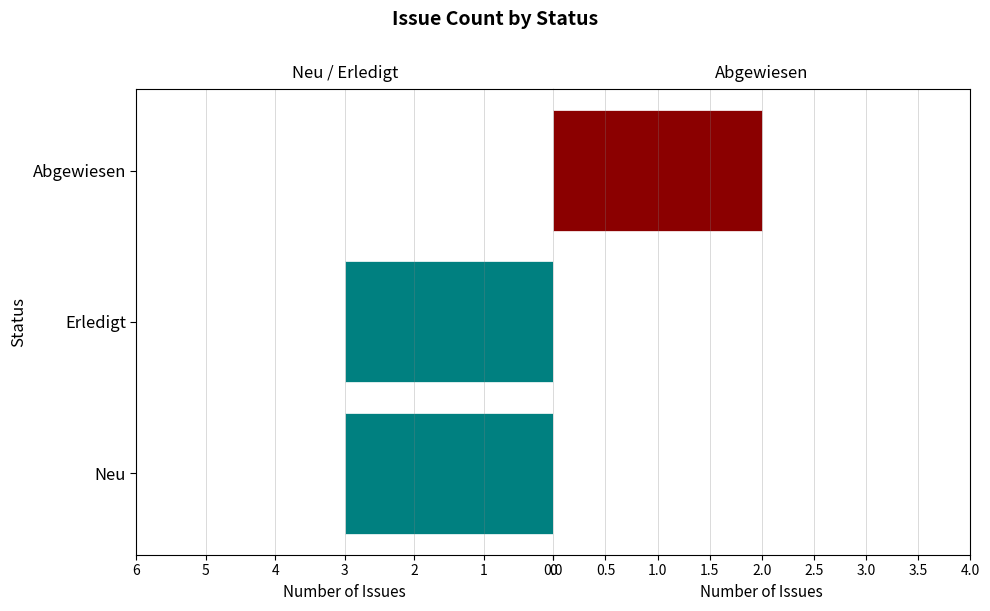

Which series changed the most between Erledigt and Abgewiesen?

Neu / Erledigt